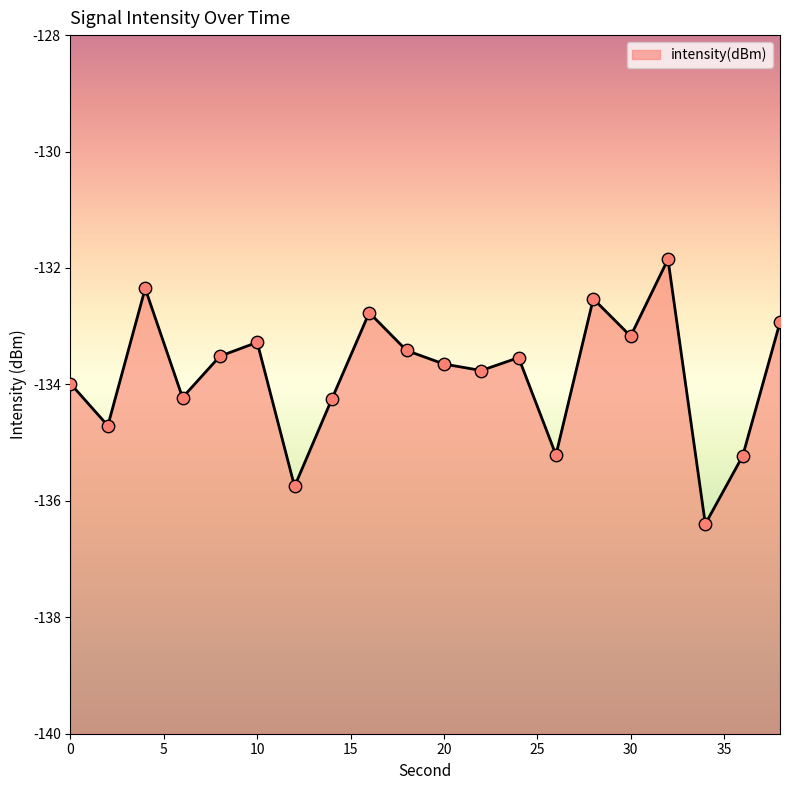

What is the change in value from 6 to 16?

+1.5